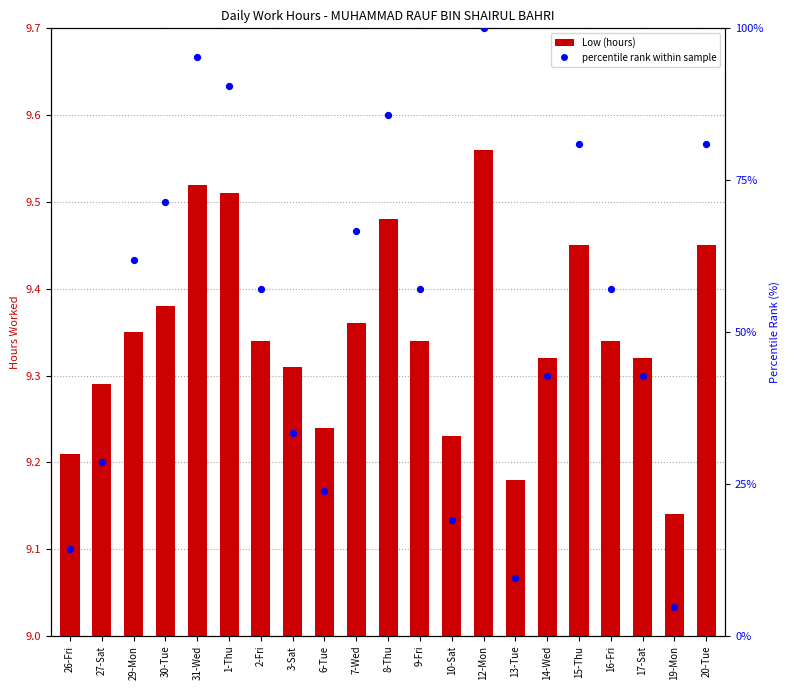

Which series has the largest Y range (max minus min)?

percentile rank within sample